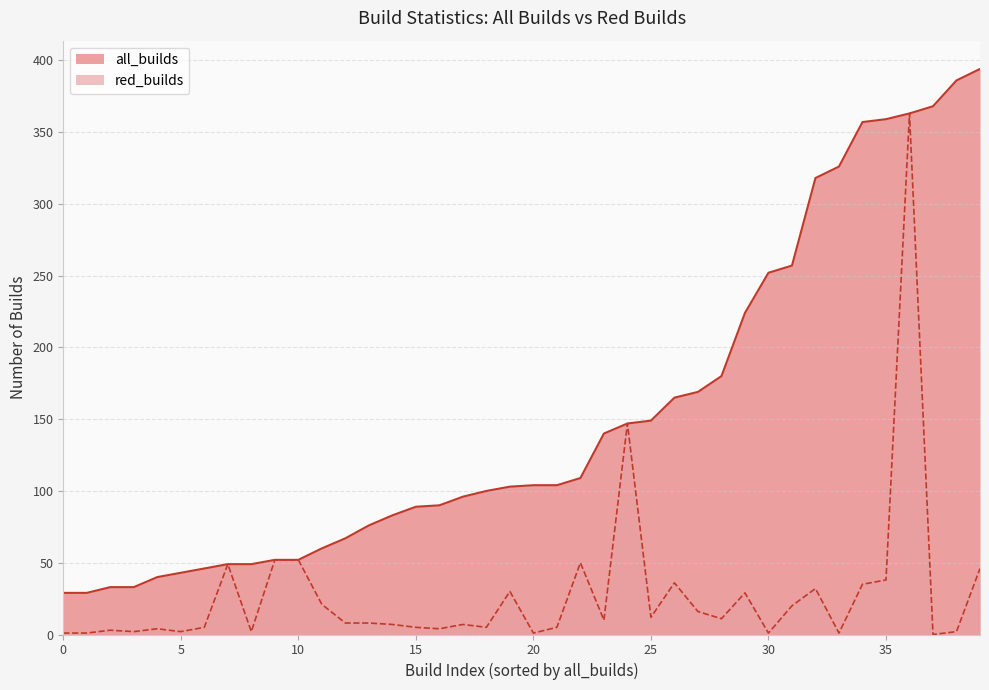

How many lines are shown in the chart?

2